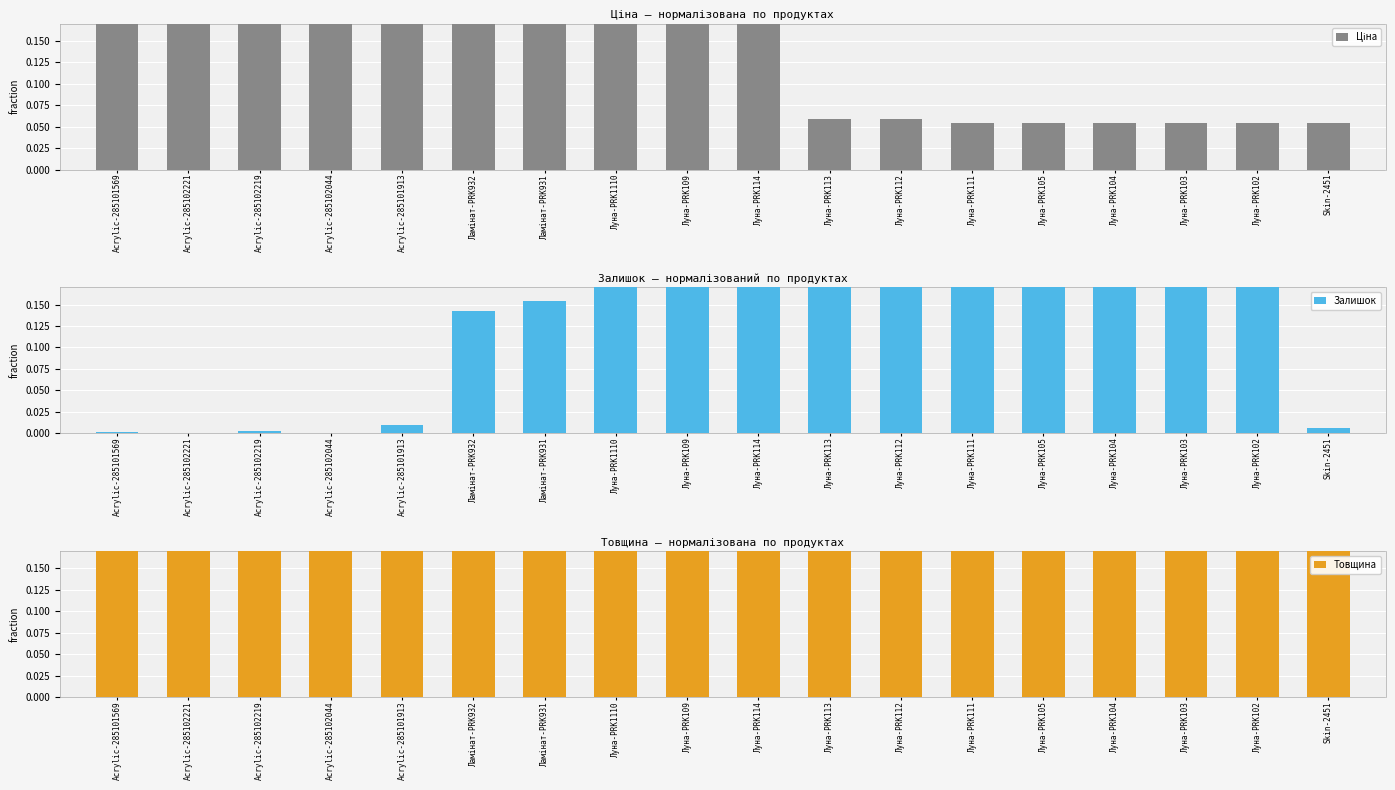

The Залишок series shows 0.7 at Луна-PRK109. True or false?

True